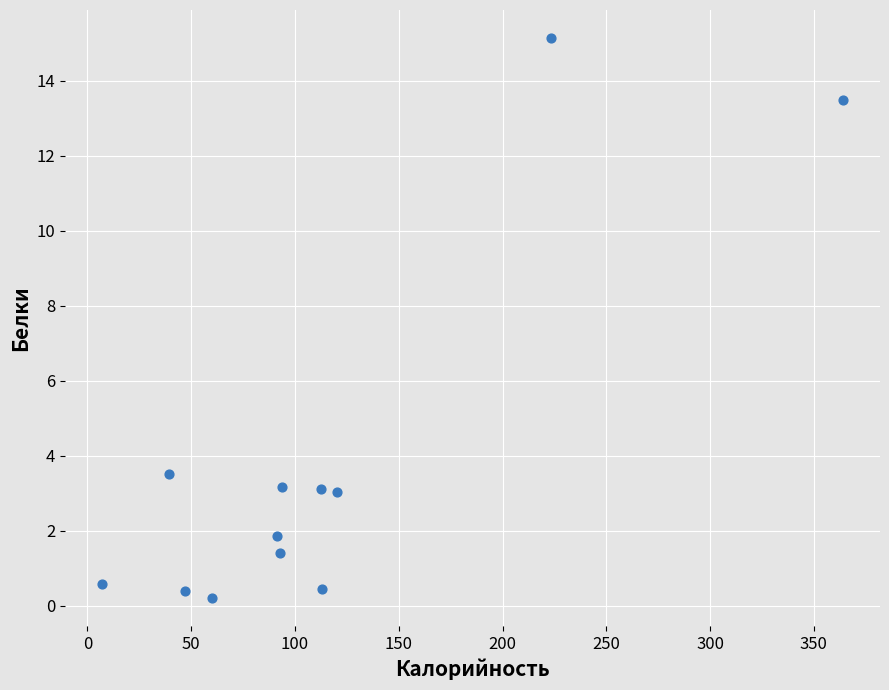

What Y value in the scatter plot is closest to 7?

3.5